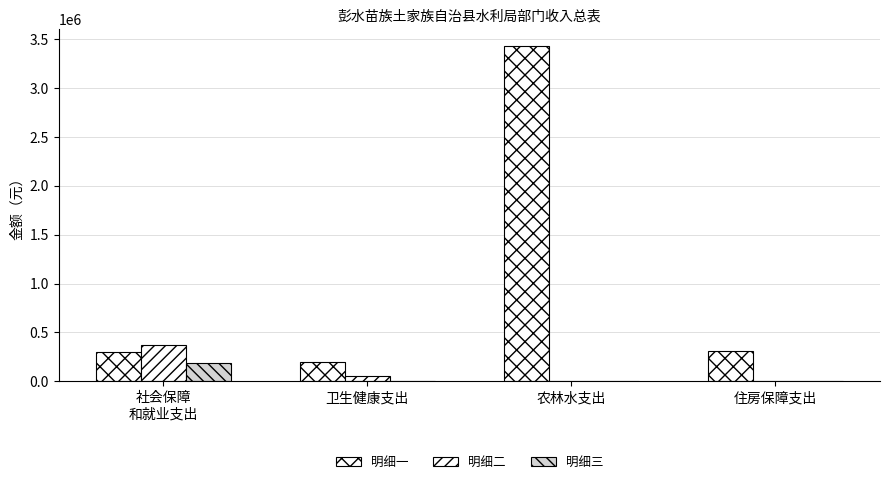

Rank the series by their maximum value, from lowest to highest.

明细三, 明细二, 明细一